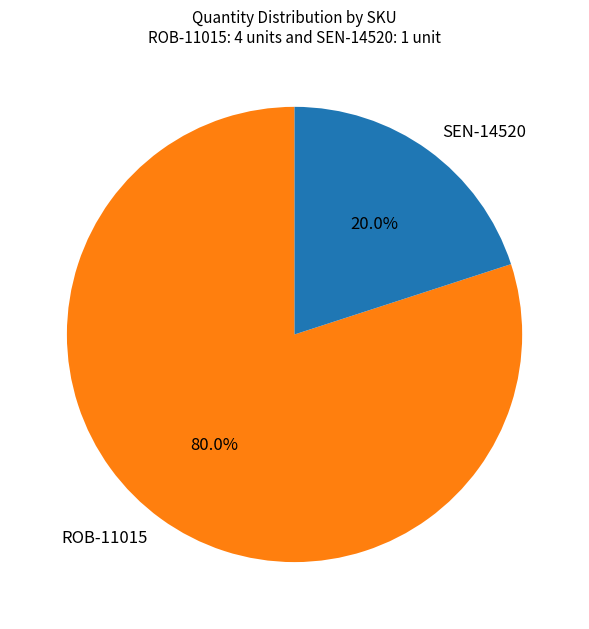

Count the number of slices in the pie.

2